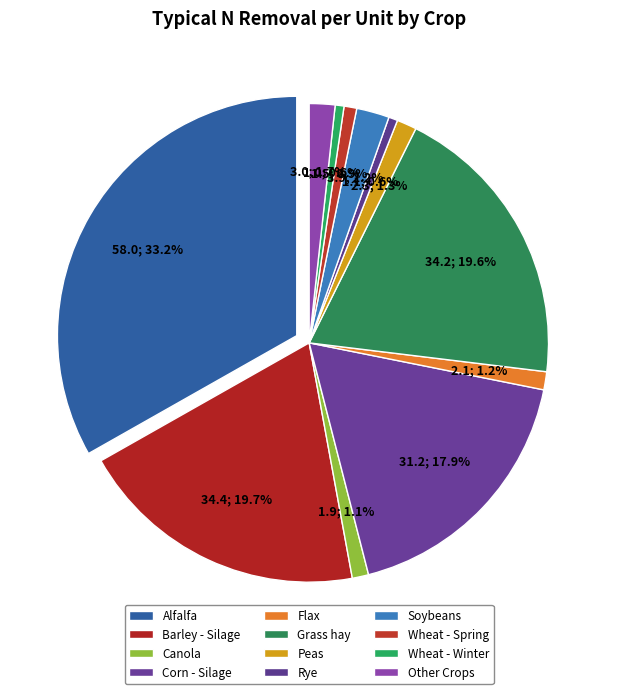

What is the change in value from Alfalfa to Rye?

-56.9